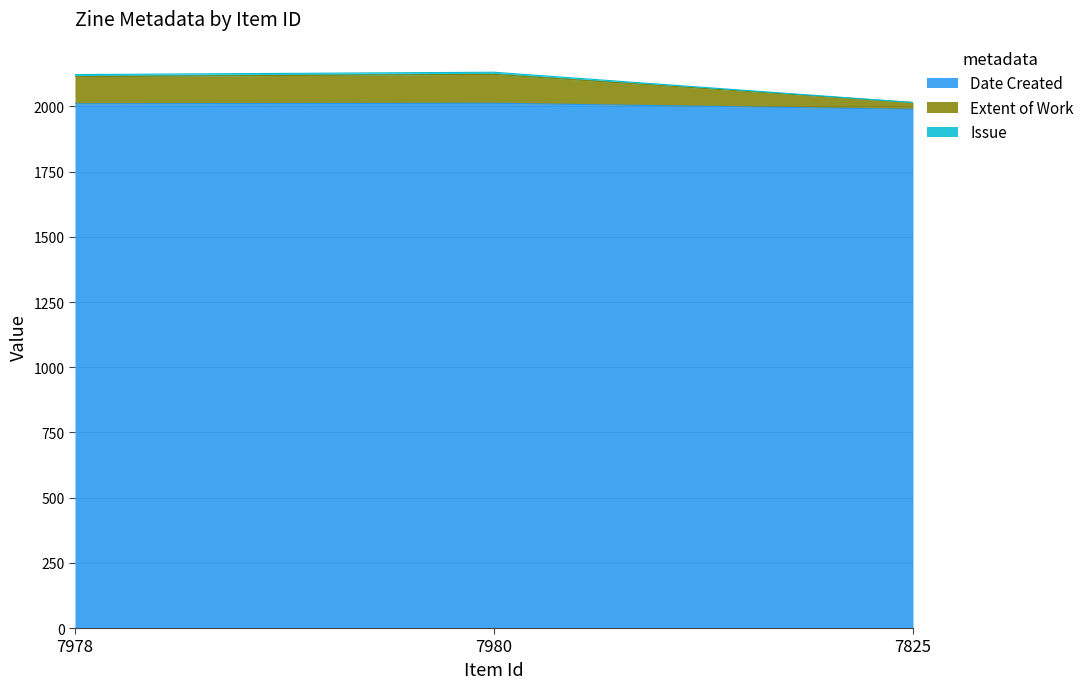

What are all the series names shown in the legend?

Date Created, Extent of Work, Issue